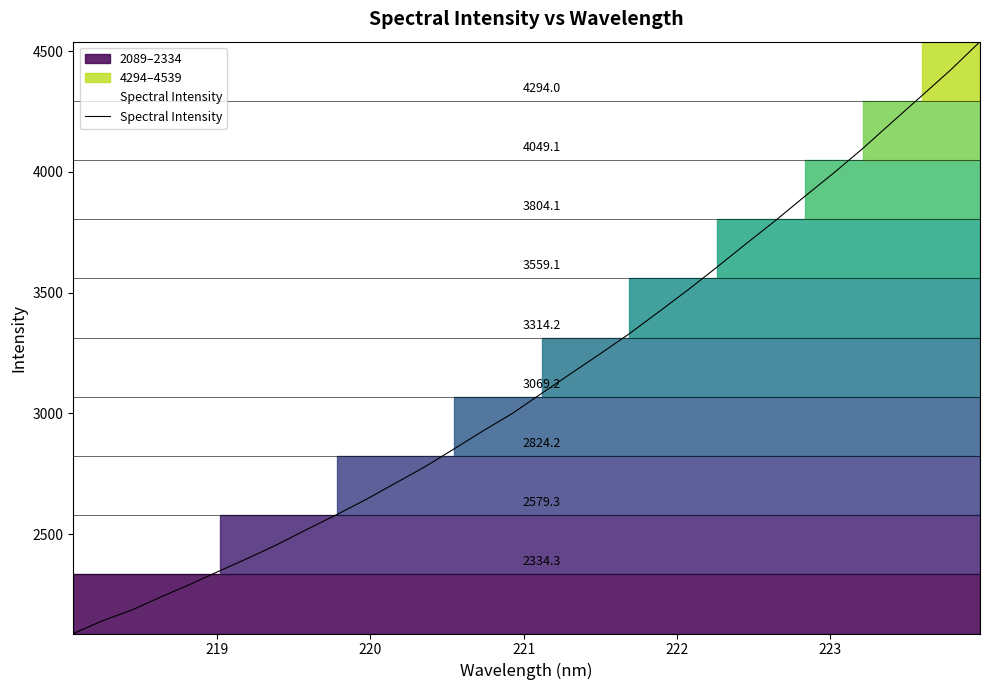

How many series are shown in this chart?

1